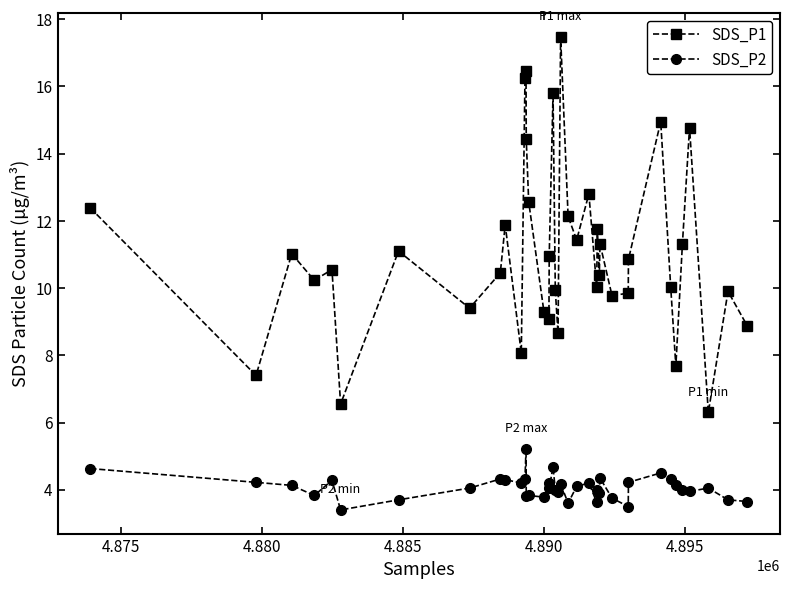

What is the maximum value for SDS_P1?

17.5